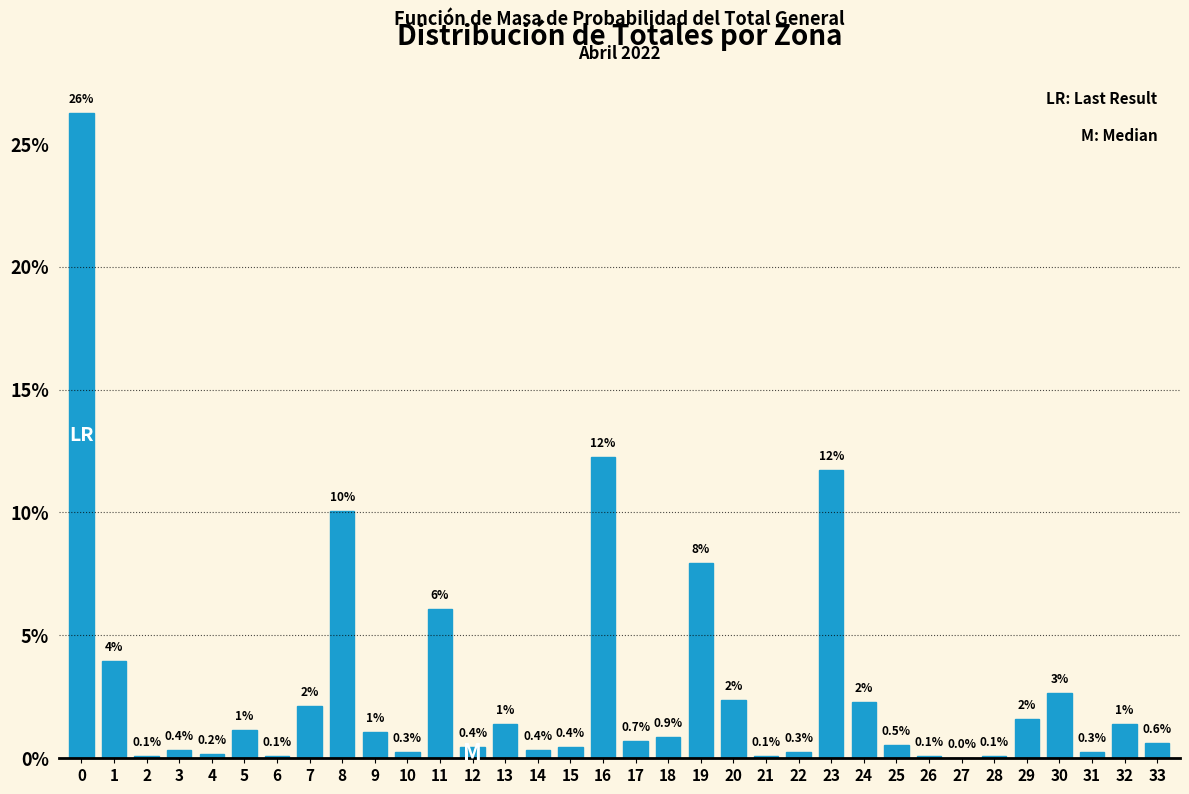

True or false: the data shows 2.3 at 24.

True